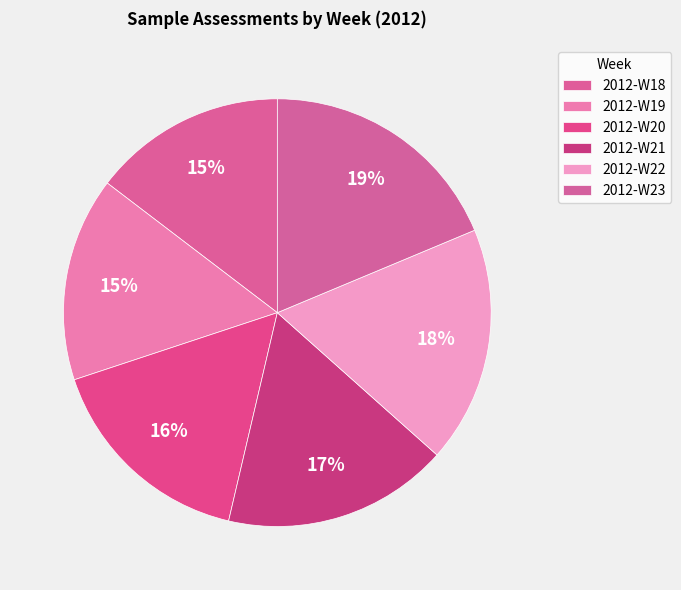

Rank the categories by value from highest to lowest.

2012-W23, 2012-W22, 2012-W21, 2012-W20, 2012-W19, 2012-W18